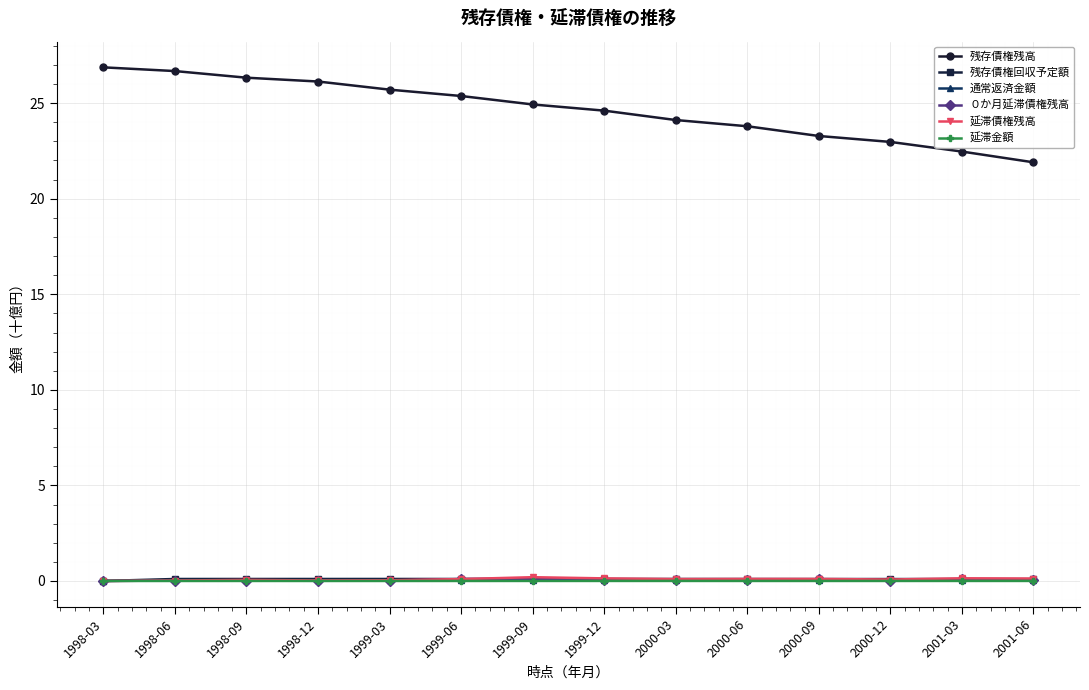

True or false: 延滞債権残高 has more than 2 interior local peaks.

True